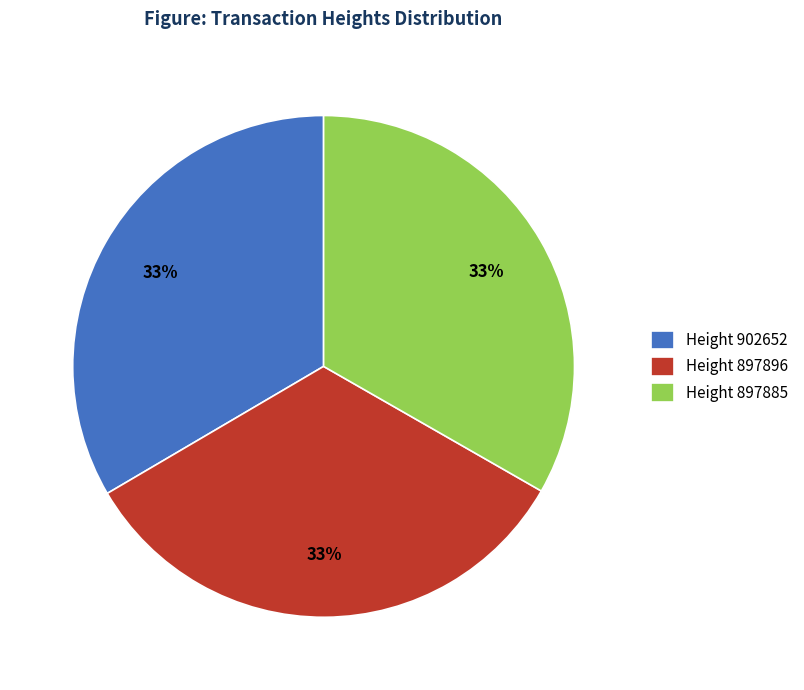

The Height 897896 slice represents 33% of the pie. True or false?

True